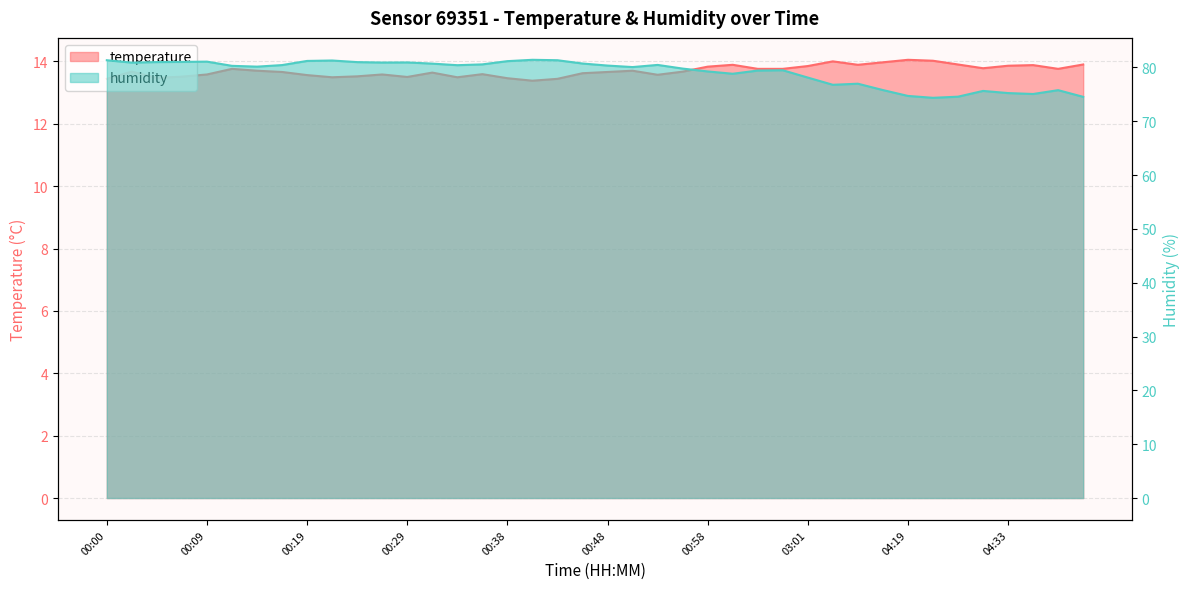

True or false: humidity and temperature cross at least once.

False